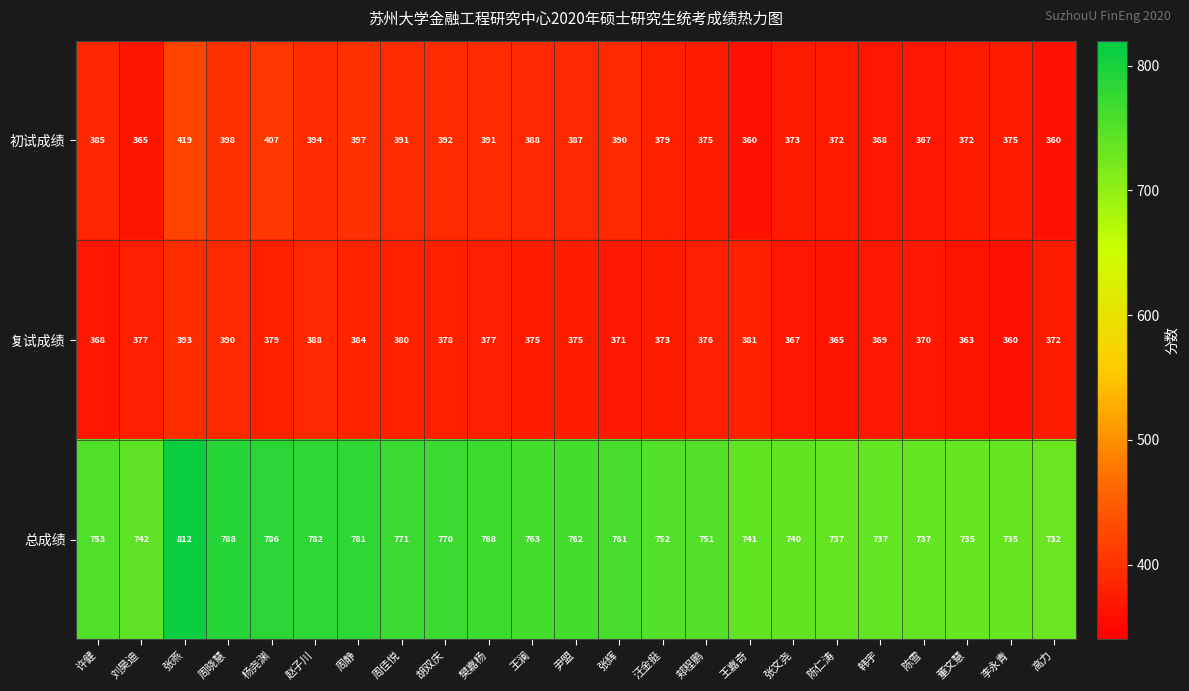

The 初试成绩 series shows 675 at 周静. True or false?

False